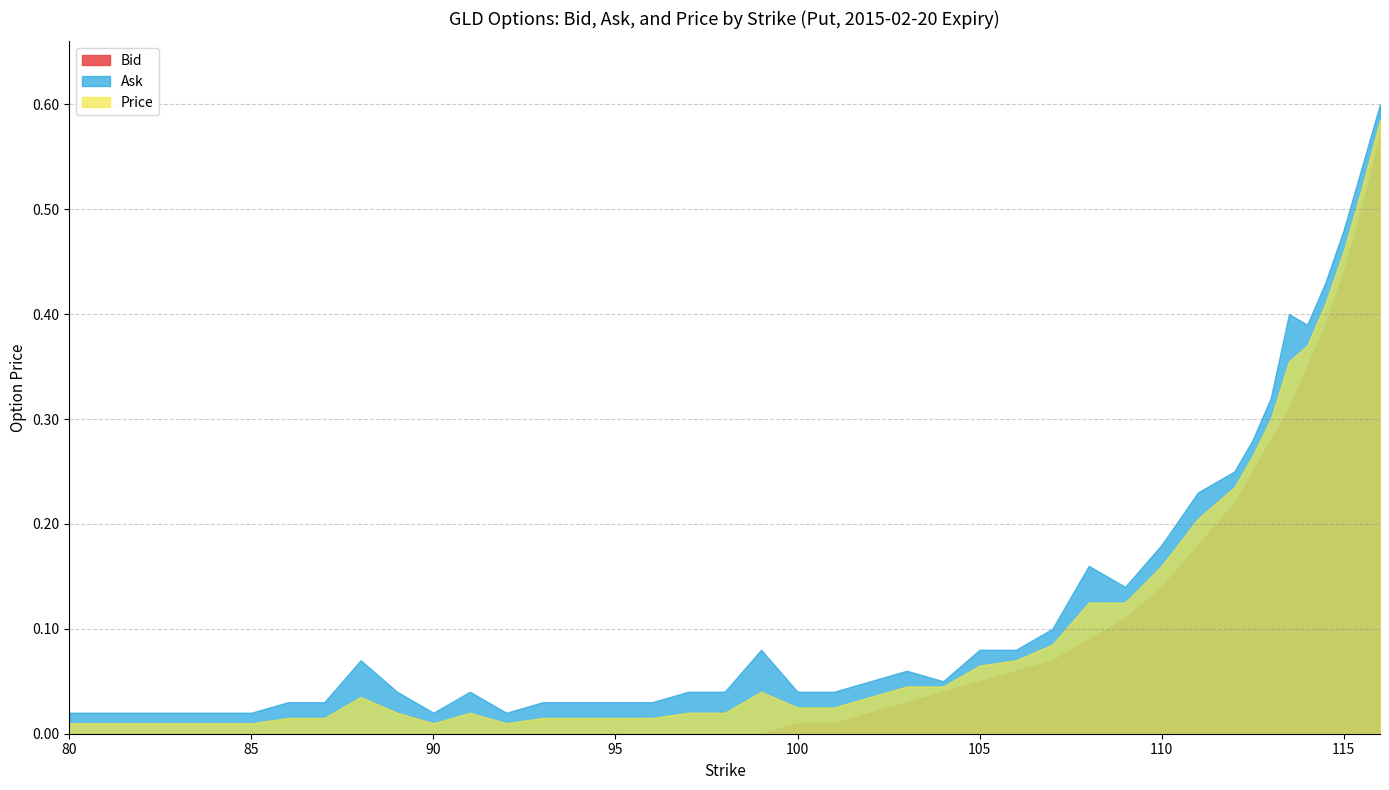

Rank the series by their average value, from highest to lowest.

Ask, Price, Bid